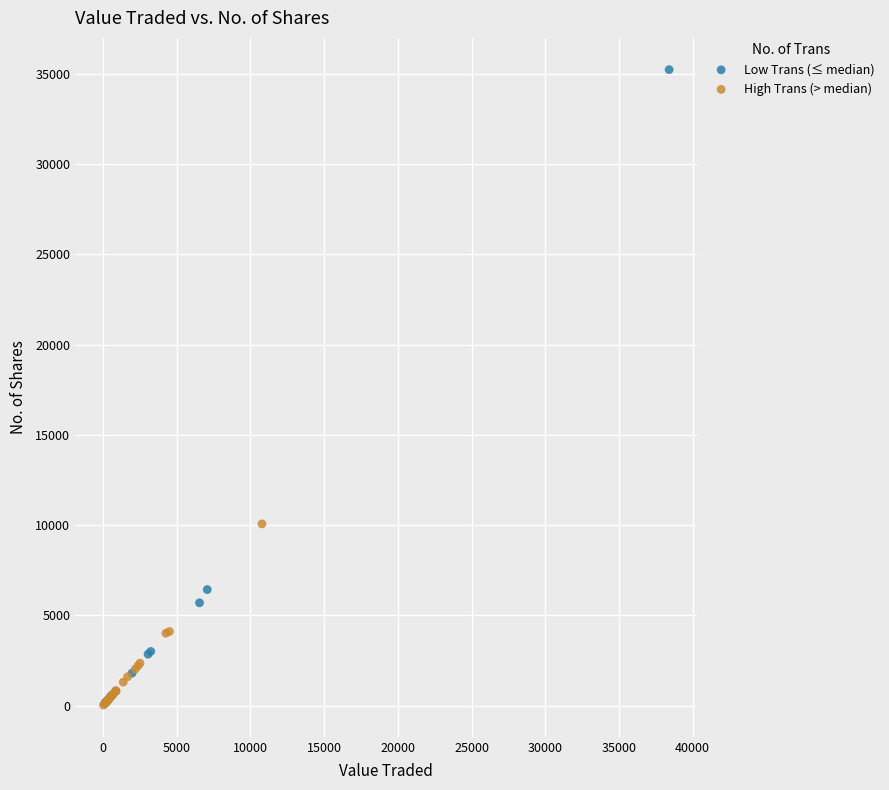

What are all the series names shown in the legend?

Low Trans (≤ median), High Trans (> median)